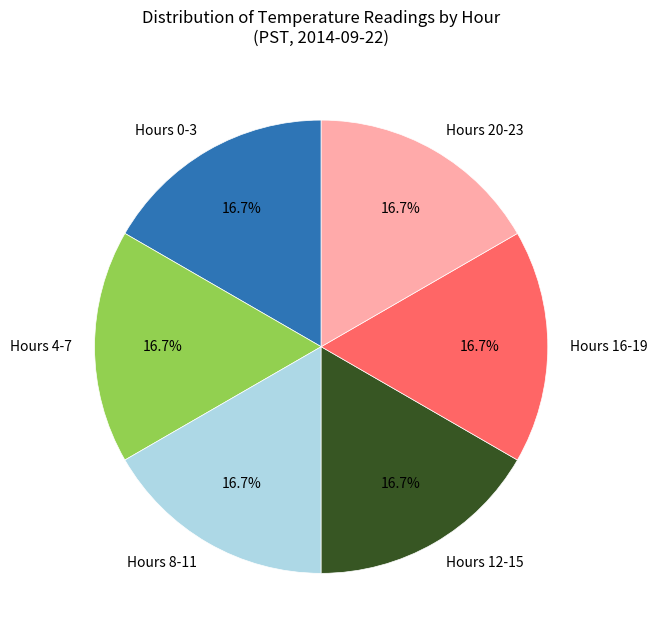

What portion of the pie excludes Hours 12-15?

83.3%